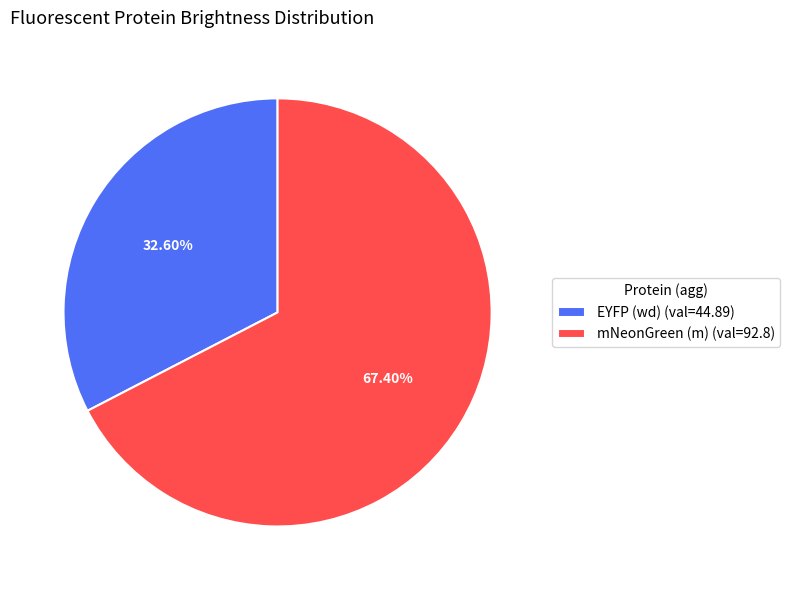

Which category has the smallest portion of the pie?

EYFP (wd)